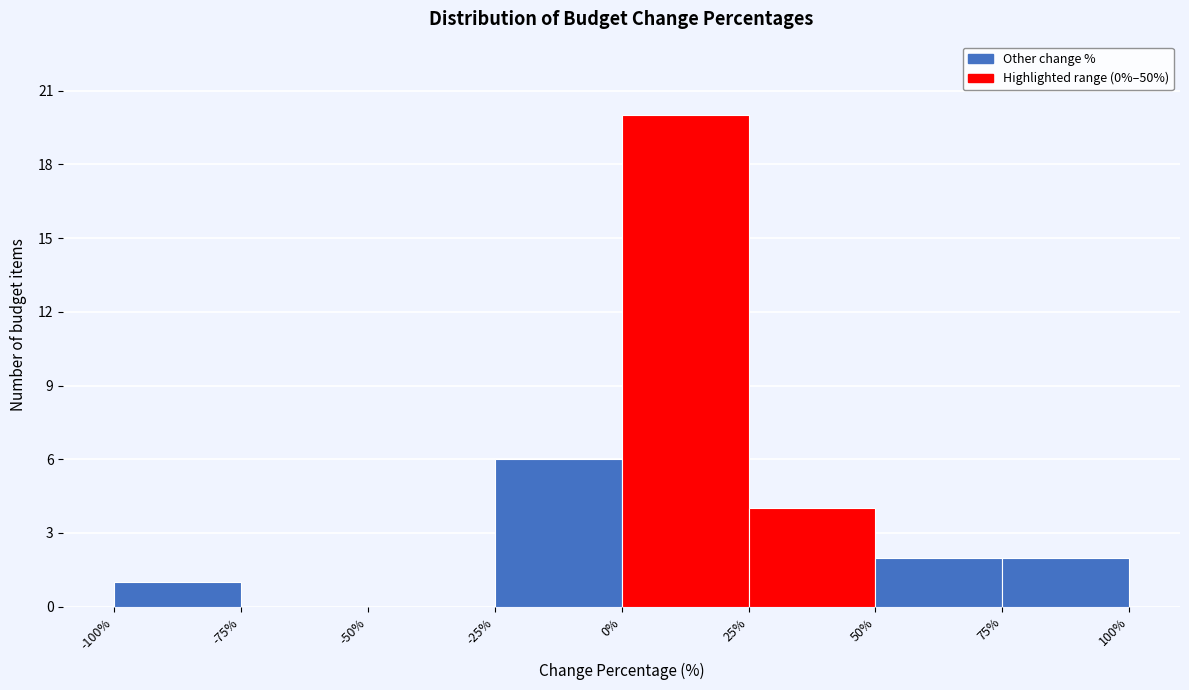

How tall is the bar that spans 50% to 75% on the x-axis? The values are not printed on the chart, so give them approximately, as read against the axis.

2